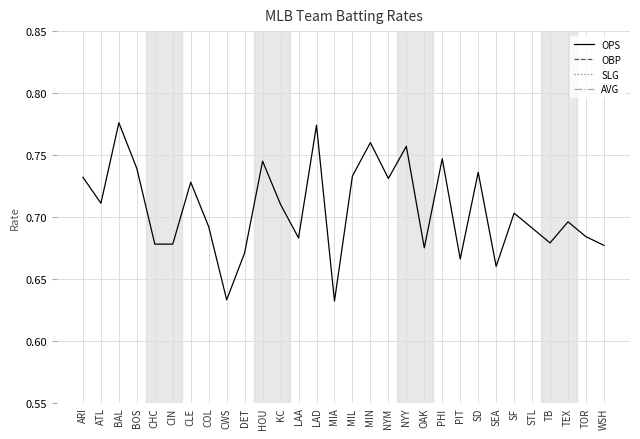

What is the maximum value shown in the chart?

0.8